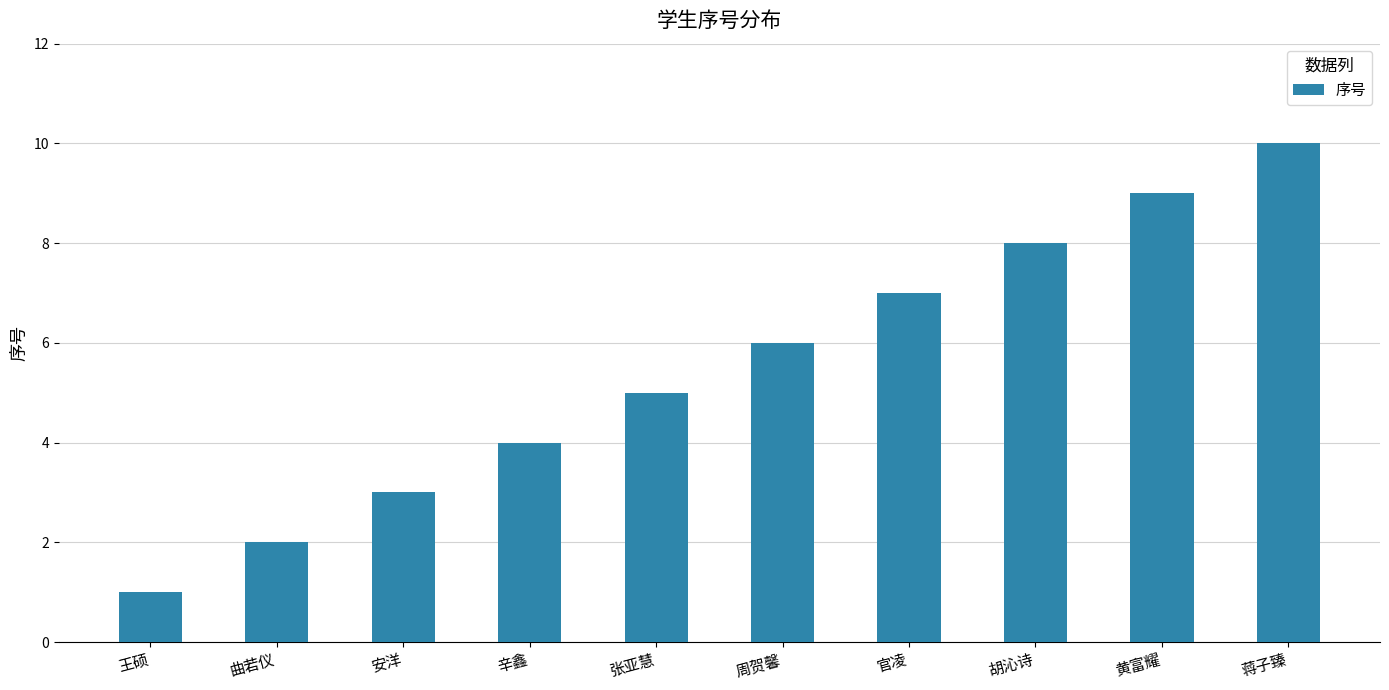

What is the difference between the values at 黄富耀 and 辛鑫?

5